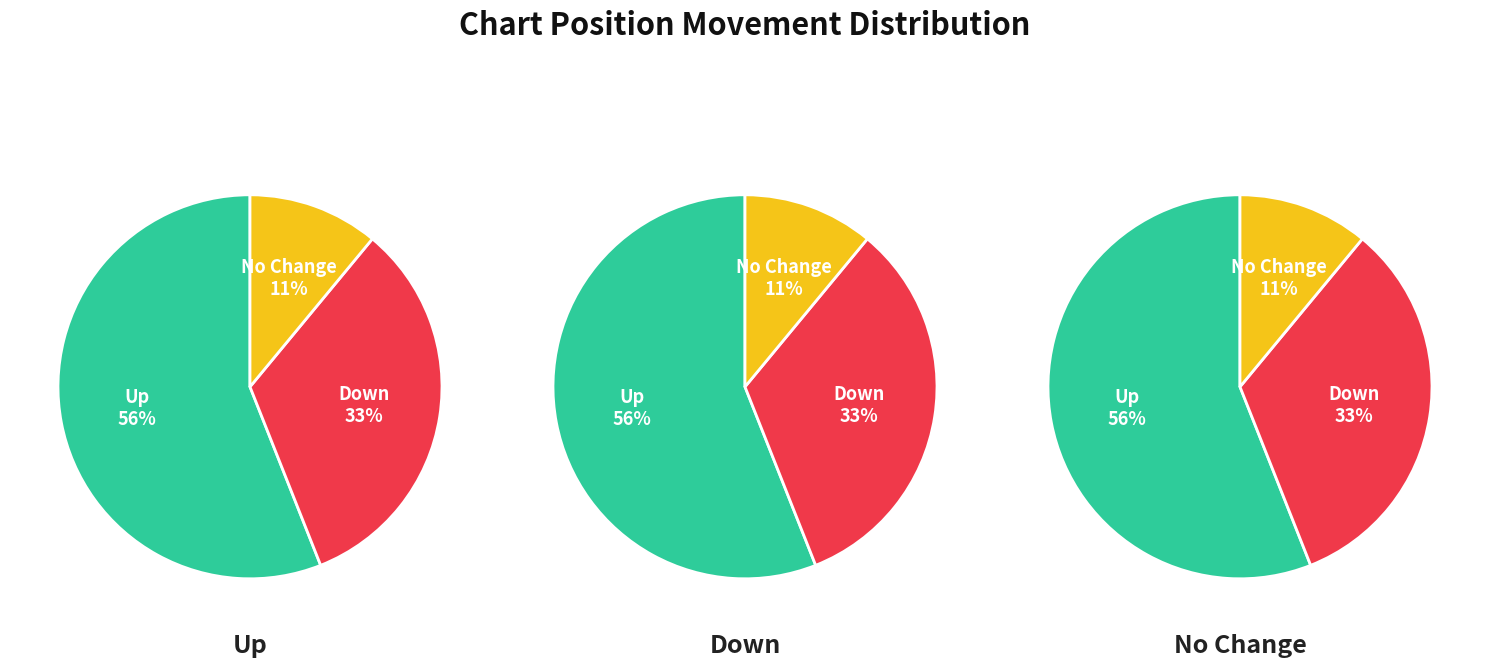

Count the number of slices in the pie.

3